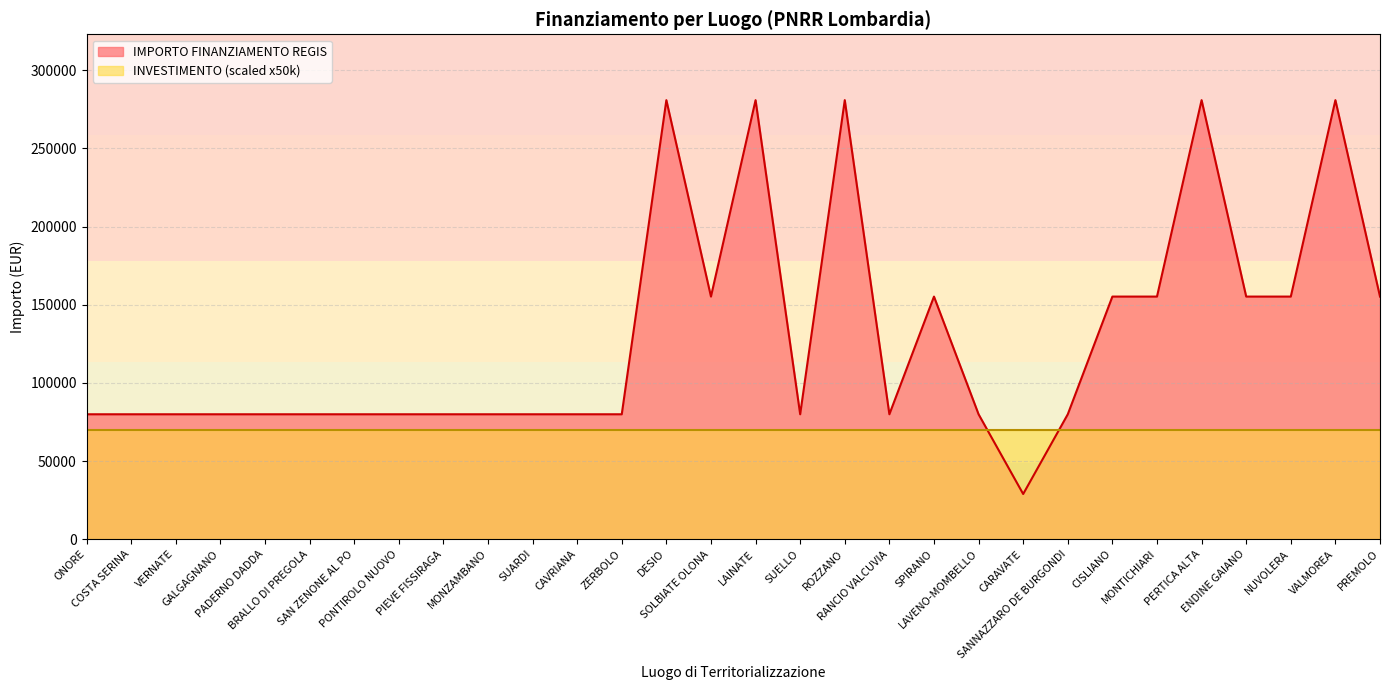

What is the average value?

129296